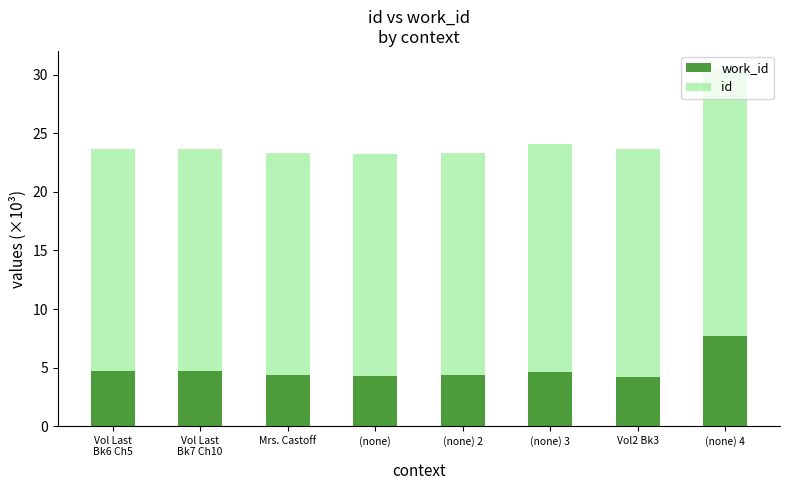

At which category is the sum across all series the highest?

(none) 4